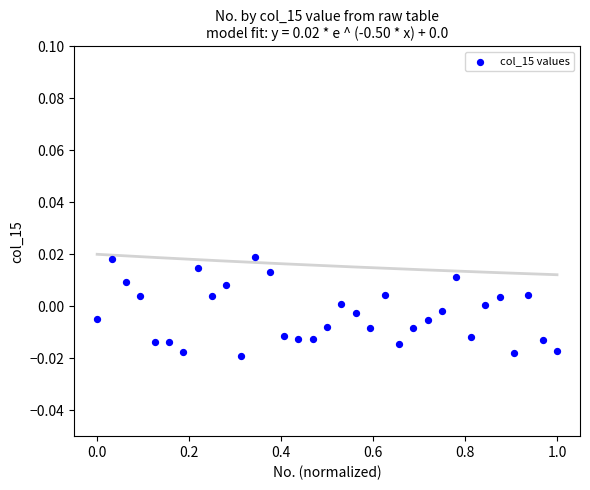

What is the range of X values (max minus min)?

1.0